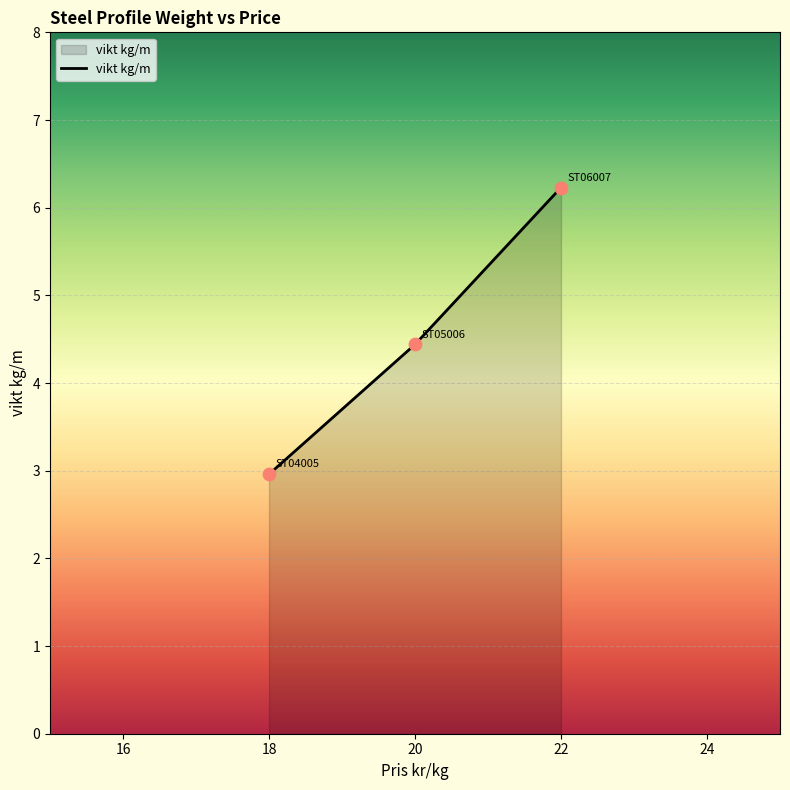

What is the change in value from 18 to 20?

+1.5